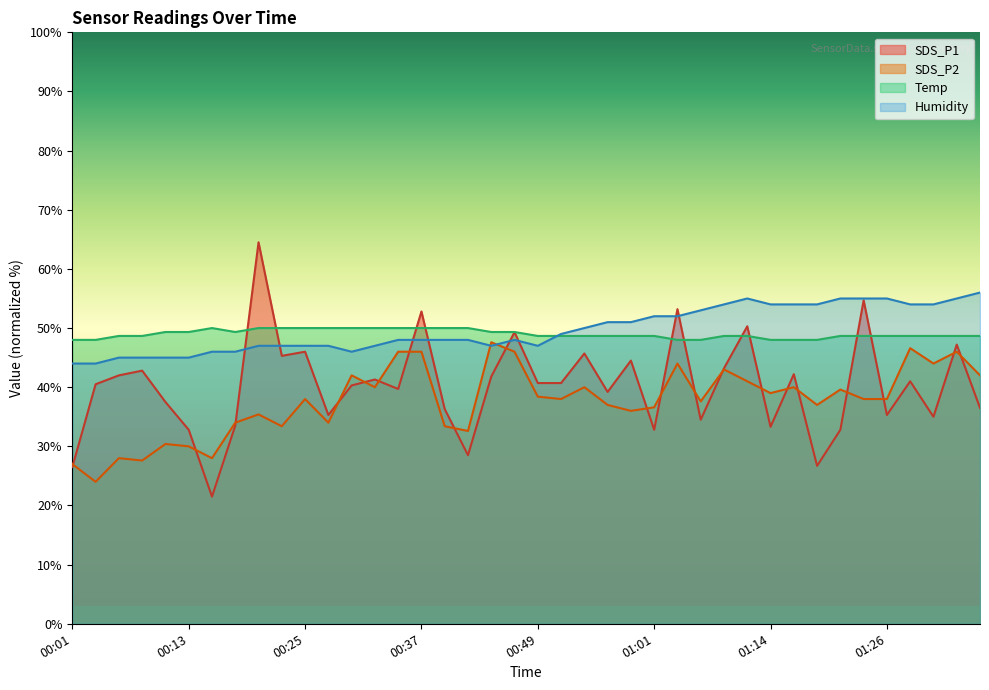

Reading left to right, list all the values displayed in this chart.

SDS_P1: 26.5	40.5	42.0	42.8	37.5	32.8	21.5	33.5	64.5	45.3	46.0	35.3	40.3	41.3	39.7	52.8	36.3	28.5	41.8	49.3	40.7	40.7	45.7	39.2	44.5	32.8	53.2	34.5	43.2	50.3	33.3	42.2	26.7	32.8	54.7	35.3	41.0	35.0	47.2	36.5
SDS_P2: 27.0	24.0	28.0	27.6	30.4	30.0	28.0	34.0	35.4	33.4	38.0	34.0	42.0	40.0	46.0	46.0	33.4	32.6	47.6	46.0	38.4	38.0	40.0	37.0	36.0	36.6	44.0	37.6	43.0	41.0	39.0	40.0	37.0	39.6	38.0	38.0	46.6	44.0	46.0	42.0
Temp: 48.0	48.0	48.7	48.7	49.3	49.3	50.0	49.3	50.0	50.0	50.0	50.0	50.0	50.0	50.0	50.0	50.0	50.0	49.3	49.3	48.7	48.7	48.7	48.7	48.7	48.7	48.0	48.0	48.7	48.7	48.0	48.0	48.0	48.7	48.7	48.7	48.7	48.7	48.7	48.7
Humidity: 44.0	44.0	45.0	45.0	45.0	45.0	46.0	46.0	47.0	47.0	47.0	47.0	46.0	47.0	48.0	48.0	48.0	48.0	47.0	48.0	47.0	49.0	50.0	51.0	51.0	52.0	52.0	53.0	54.0	55.0	54.0	54.0	54.0	55.0	55.0	55.0	54.0	54.0	55.0	56.0